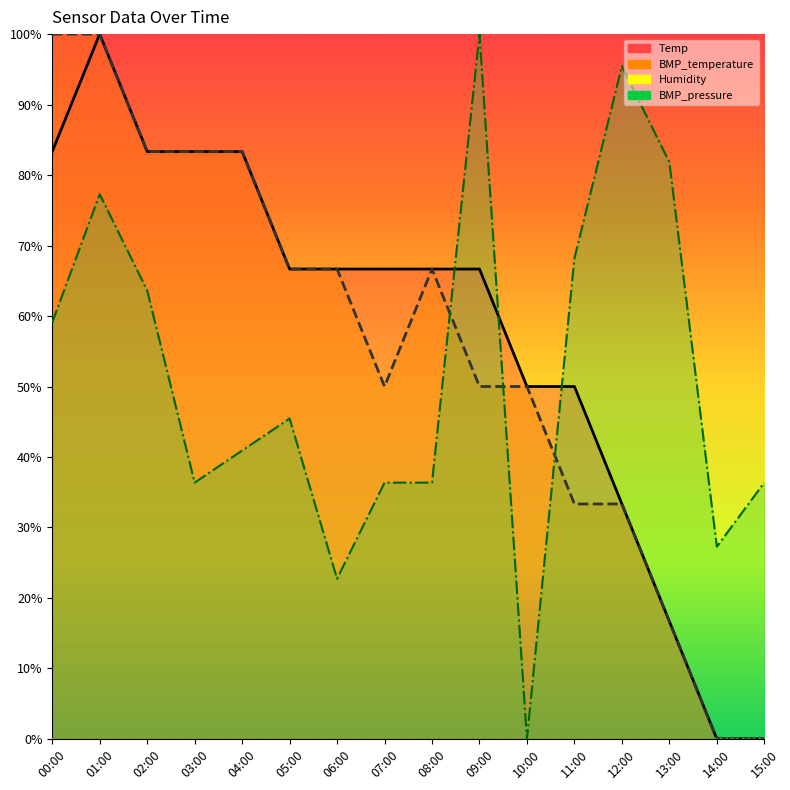

How many lines are shown in the chart?

3